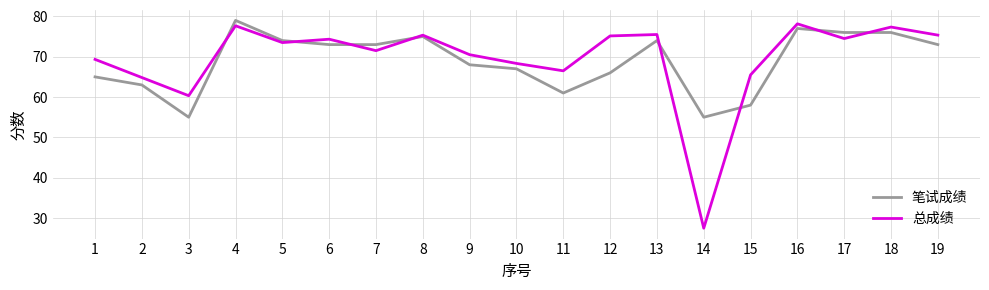

What is the minimum value for 总成绩?

27.5